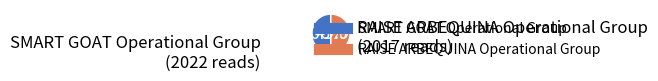

What is the ratio of the value at SMART GOAT Operational Group to the value at RAISE ARBEQUINA Operational Group?

1.0